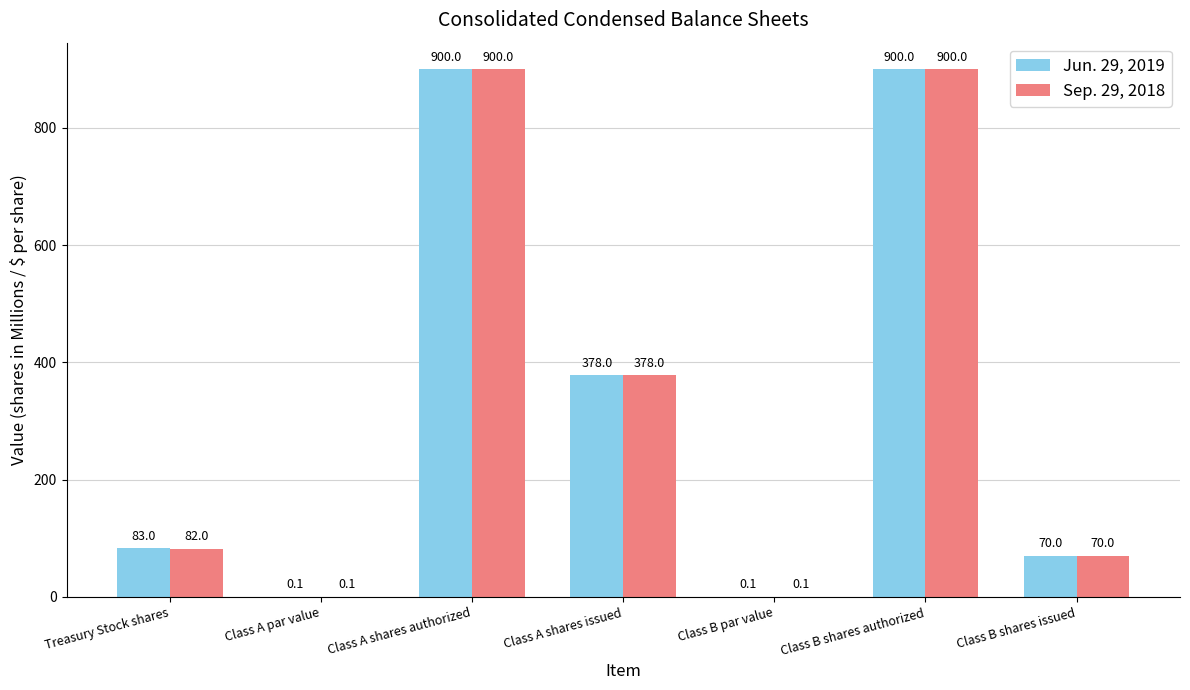

What is the sum of the Jun. 29, 2019 values at Class B shares authorized and Class A shares issued?

1278.0